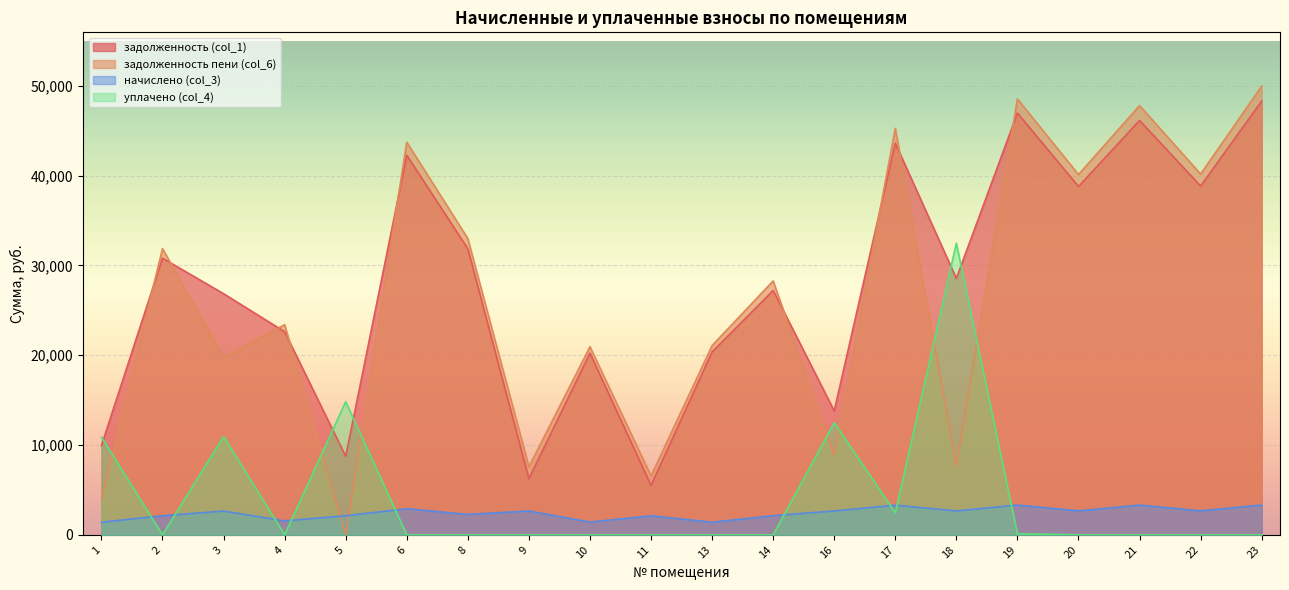

Where is the first local maximum for начислено (col_3)?

3